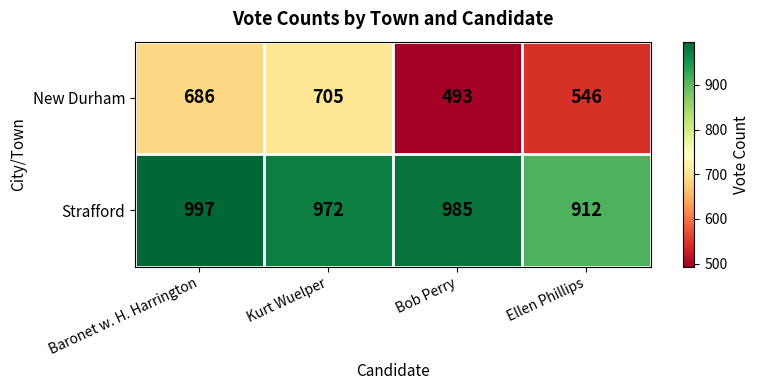

What is the sum of all Strafford values?

3866